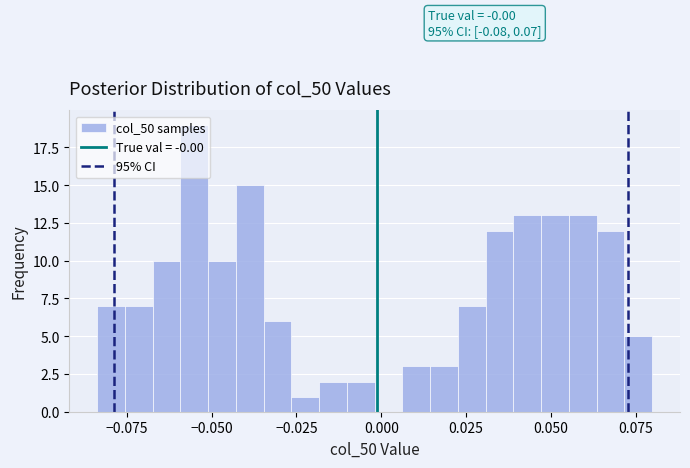

Around what value on the x-axis is the tallest bar? Give the approximate position of its centre, as read against the axis.

-0.055